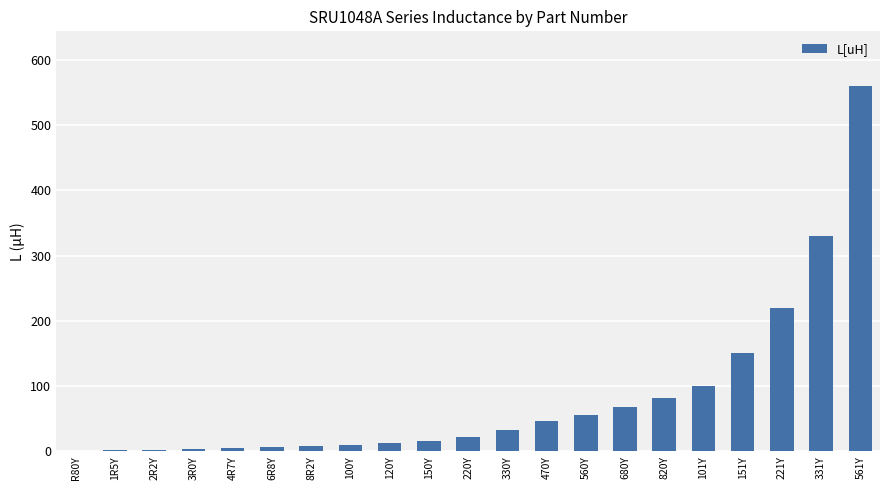

What is the greatest value displayed?

560.0